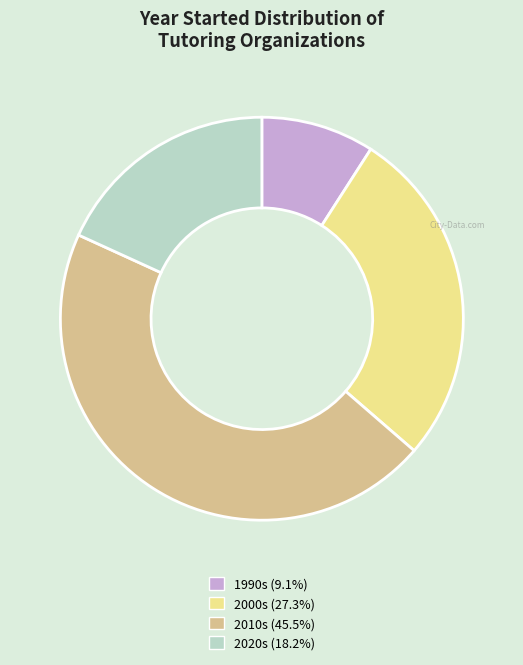

Is there any slice that represents more than half of the pie?

No